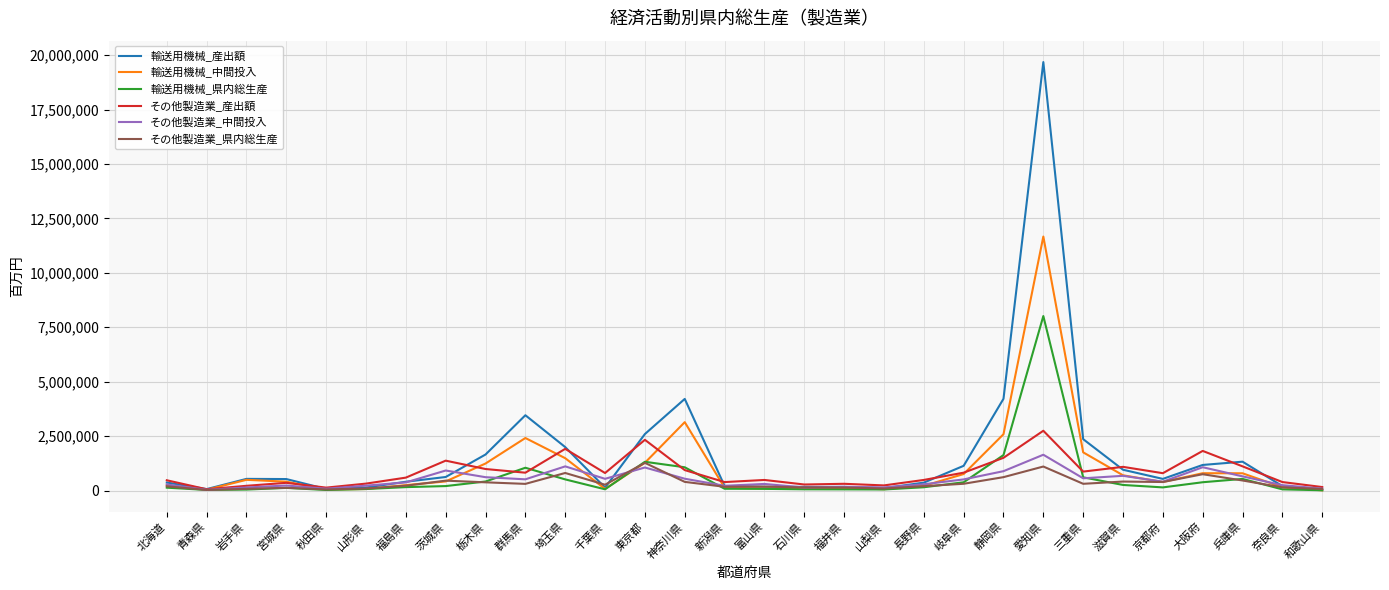

Does the chart display data point markers on the line(s)?

No